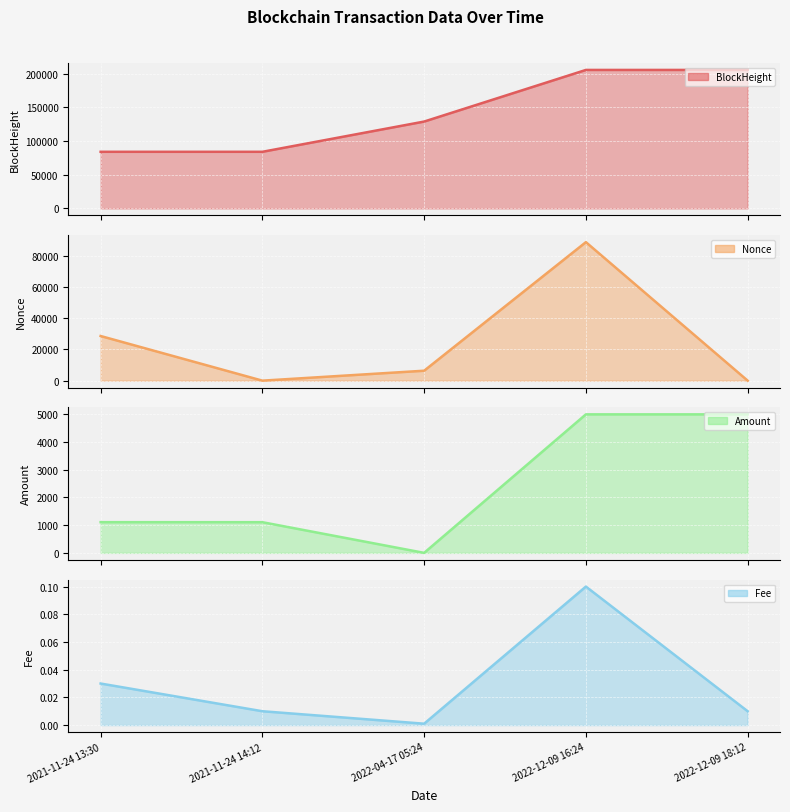

The Amount series shows 1107.8 at 2021-11-24 13:30. True or false?

True